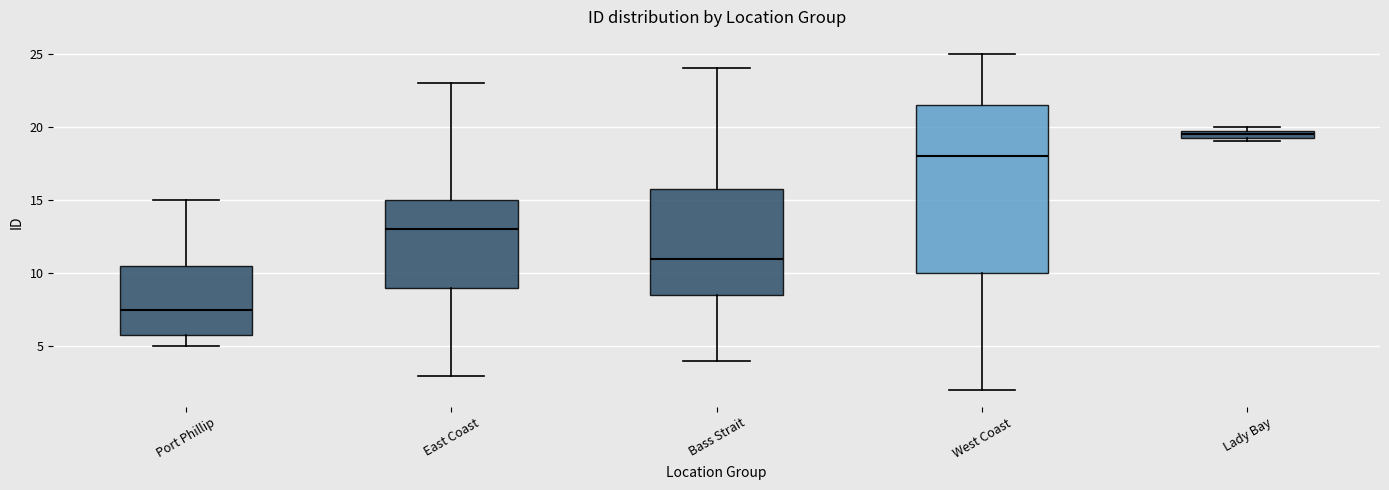

Which box's median line is the highest?

Lady Bay